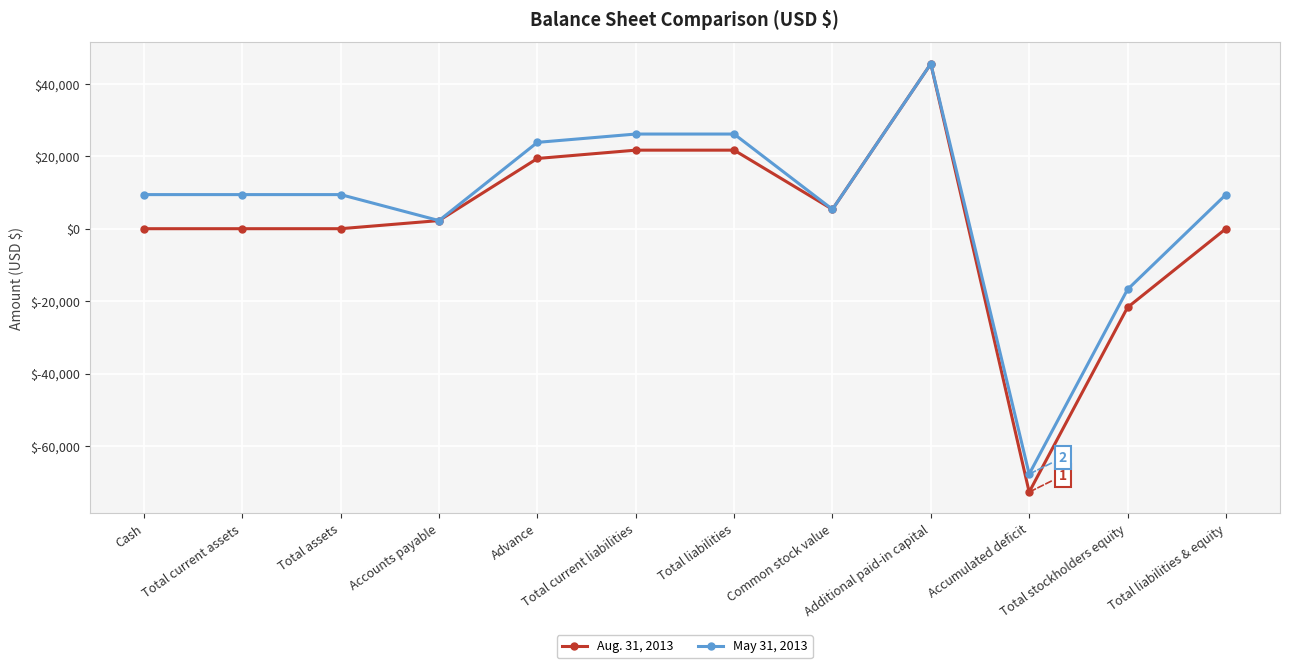

What is the label of the 4th point from the left?

Accounts payable